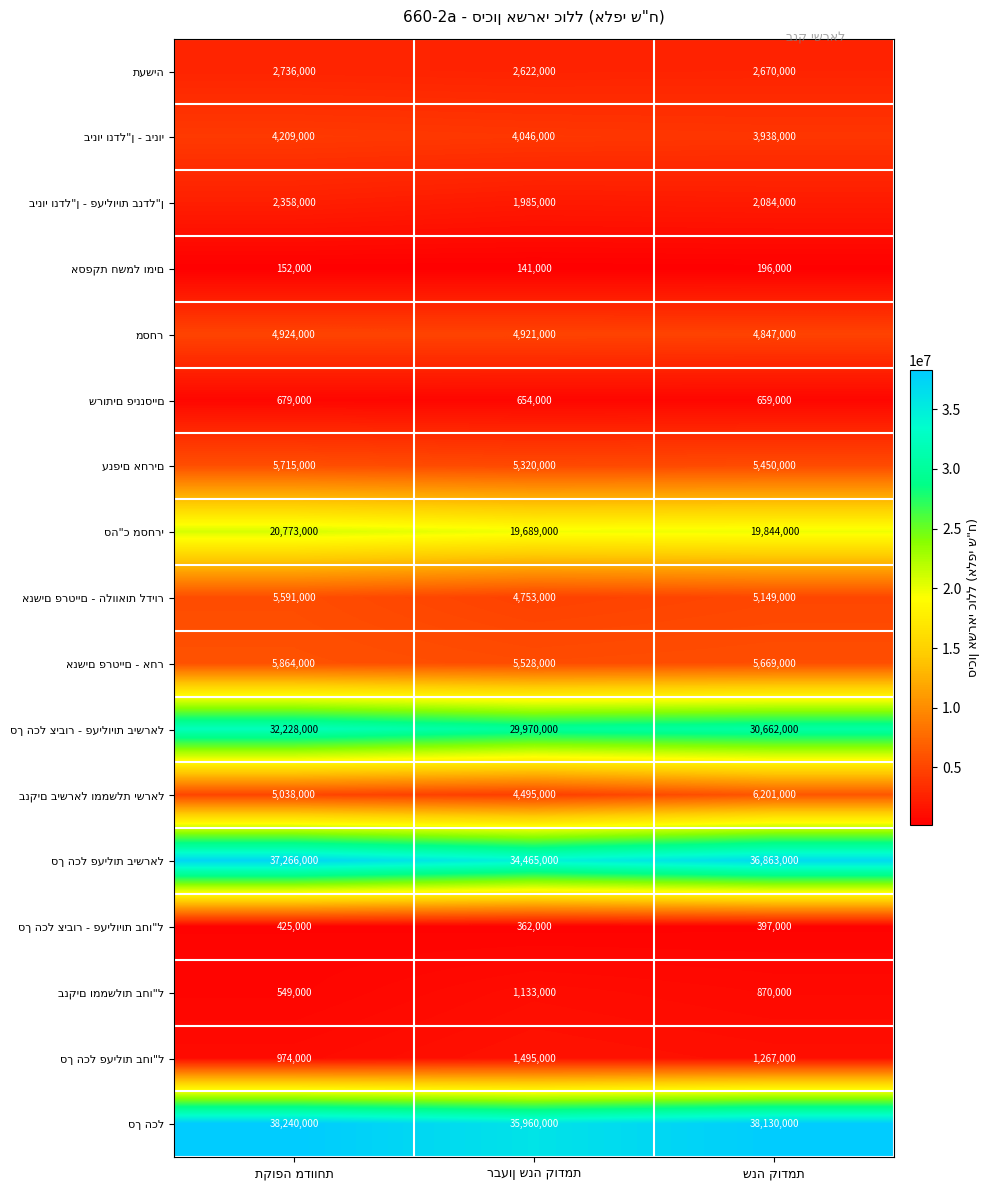

What is the minimum value shown in the chart?

141000